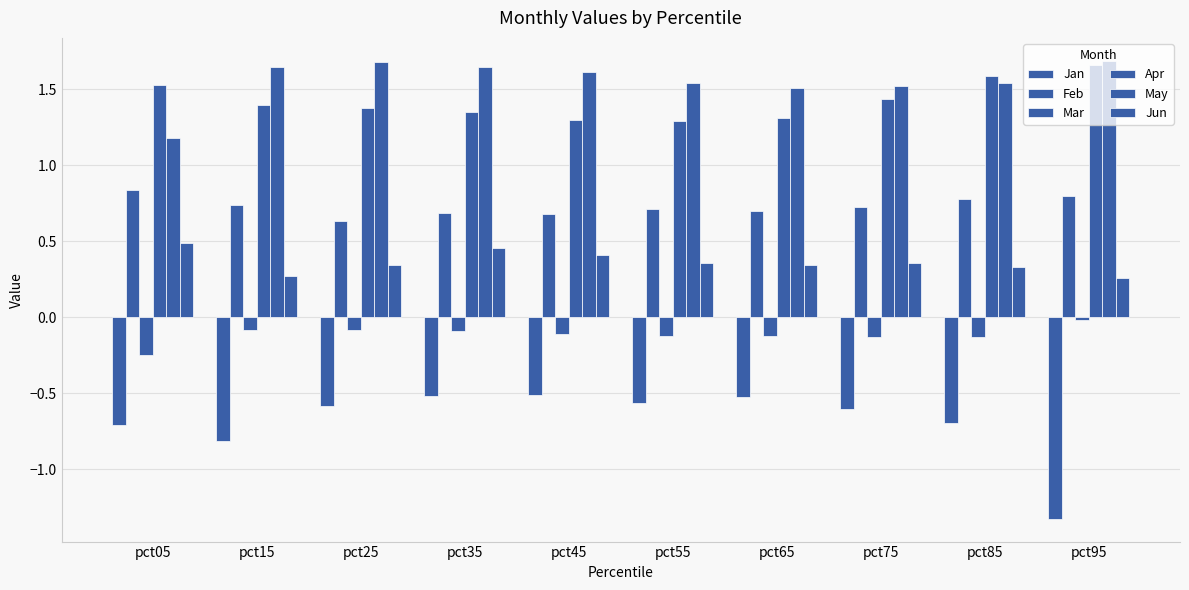

Which label corresponds to the largest value in the chart?

pct95